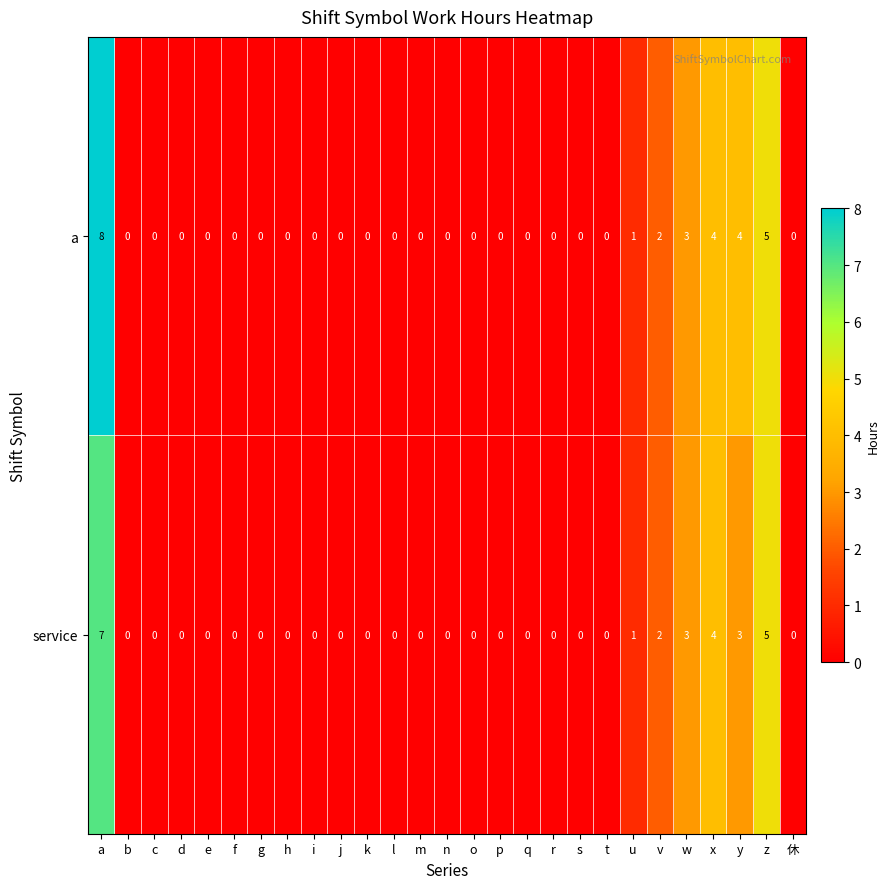

Rank the series by their average value, from highest to lowest.

a, service